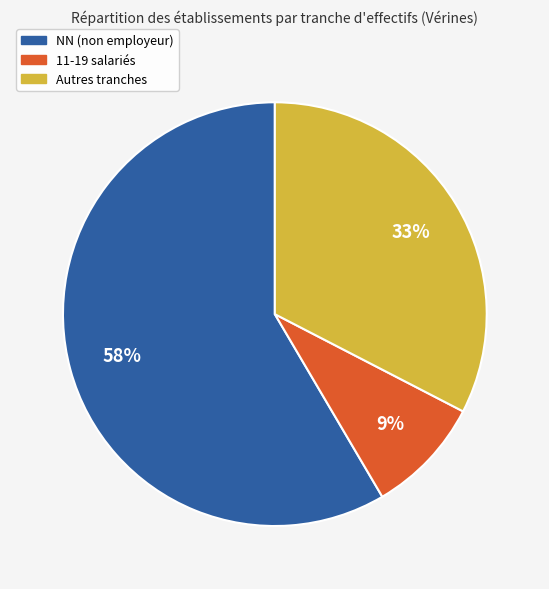

Is there a majority slice in this chart?

Yes